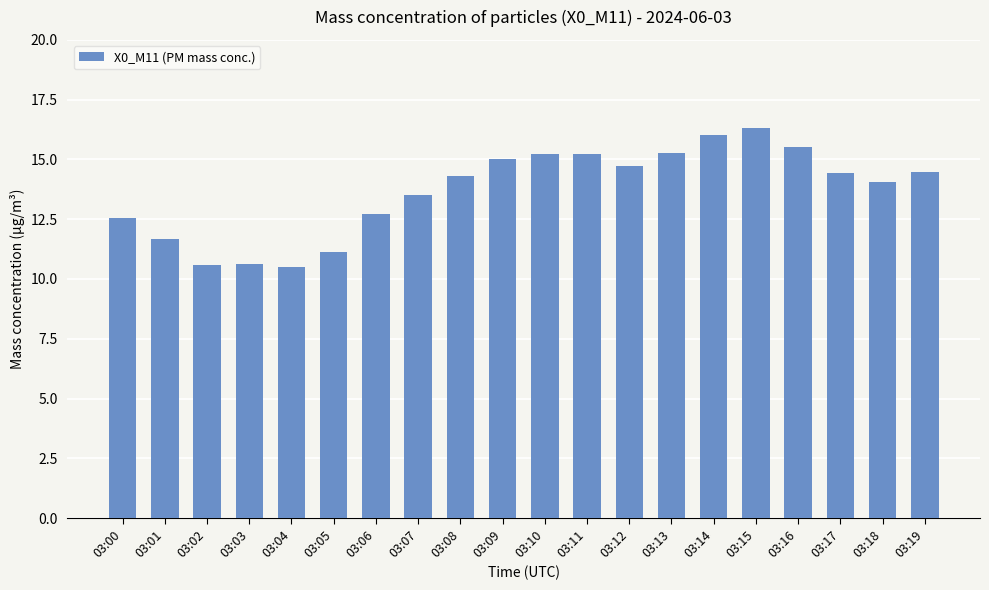

What is the value of the 5th bar from the left?

10.5